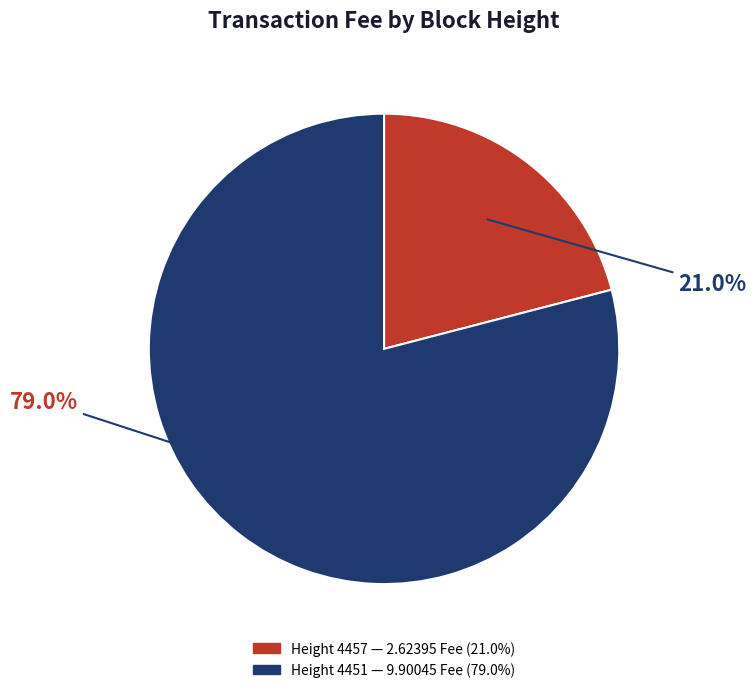

Does any single category account for the majority?

Yes